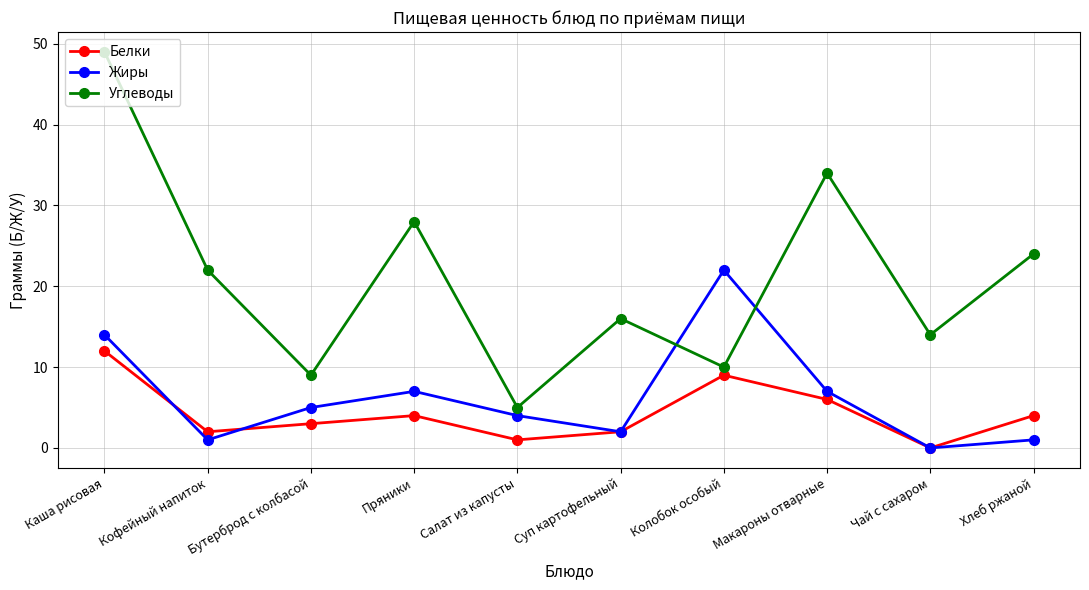

Where do Жиры and Углеводы first cross each other?

Суп картофельный and Колобок особый